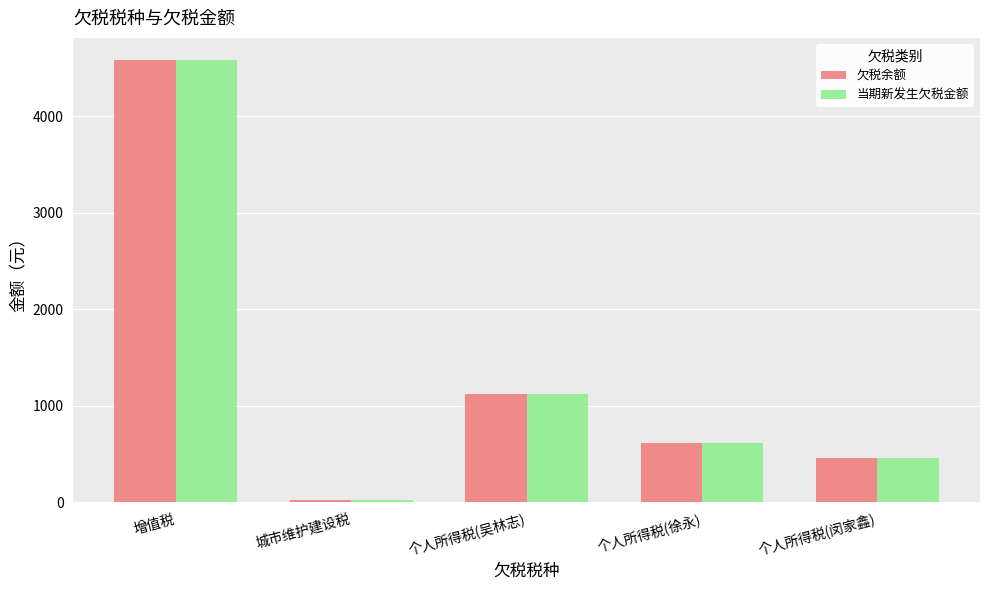

List the labels in order of 欠税余额 value, largest first.

增值税, 个人所得税(吴林志), 个人所得税(徐永), 个人所得税(闵家鑫), 城市维护建设税